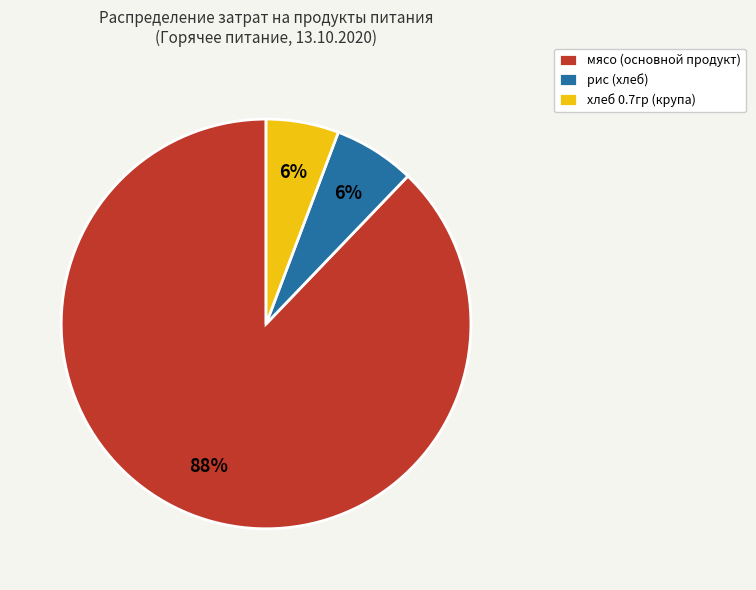

Combined, do рис (хлеб) and мясо (основной продукт) account for over 50%?

Yes